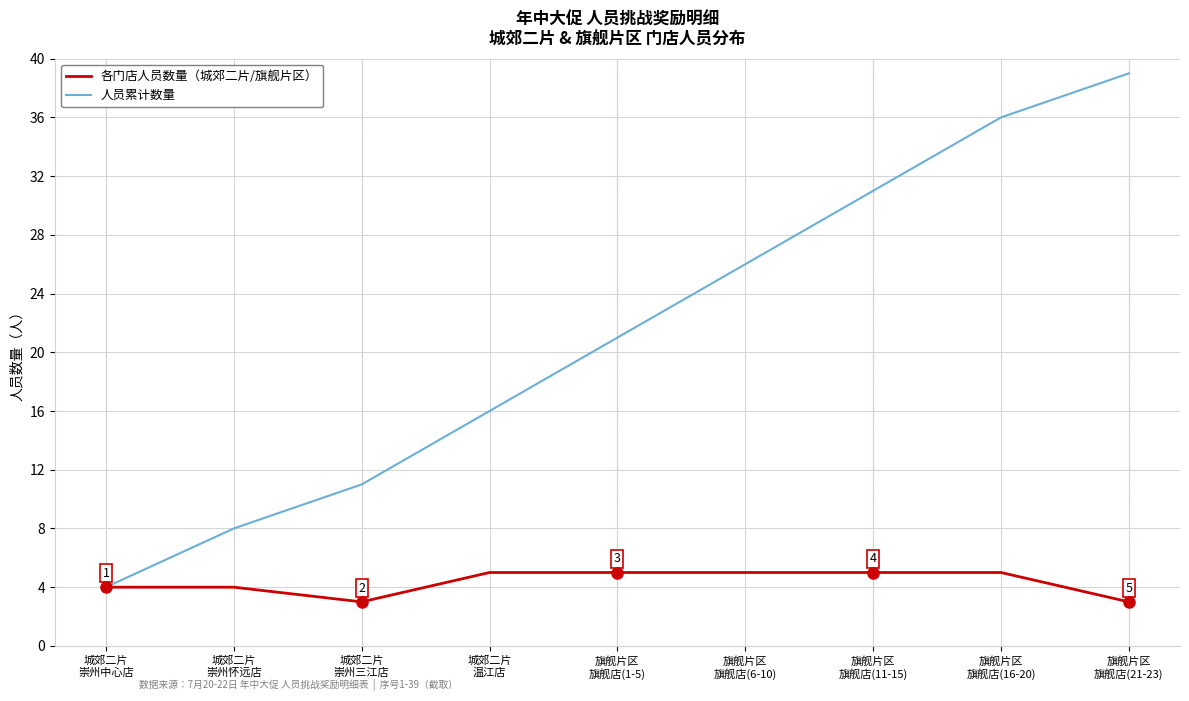

Which series has the largest total across all categories?

人员累计数量